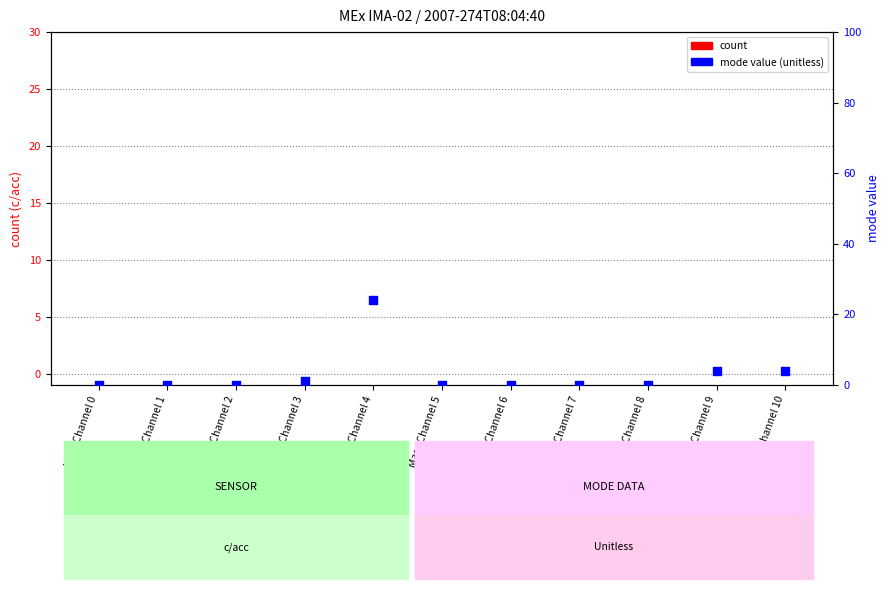

Is the value of mode value (unitless) at Mass Channel 4 greater than the value of count at Mass Channel 6?

Yes